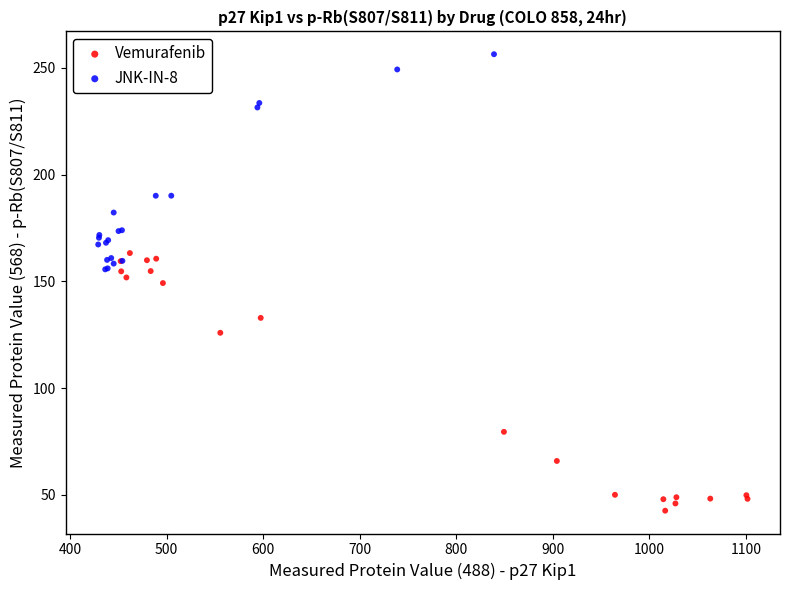

Which series contains the highest Y value?

JNK-IN-8